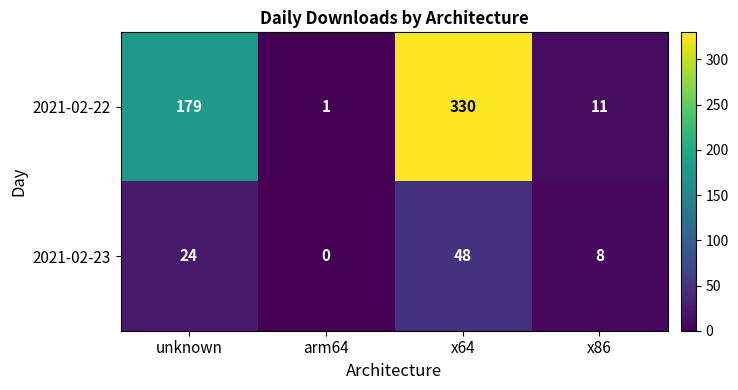

The value of 2021-02-22 at x64 is 330. True or false?

True